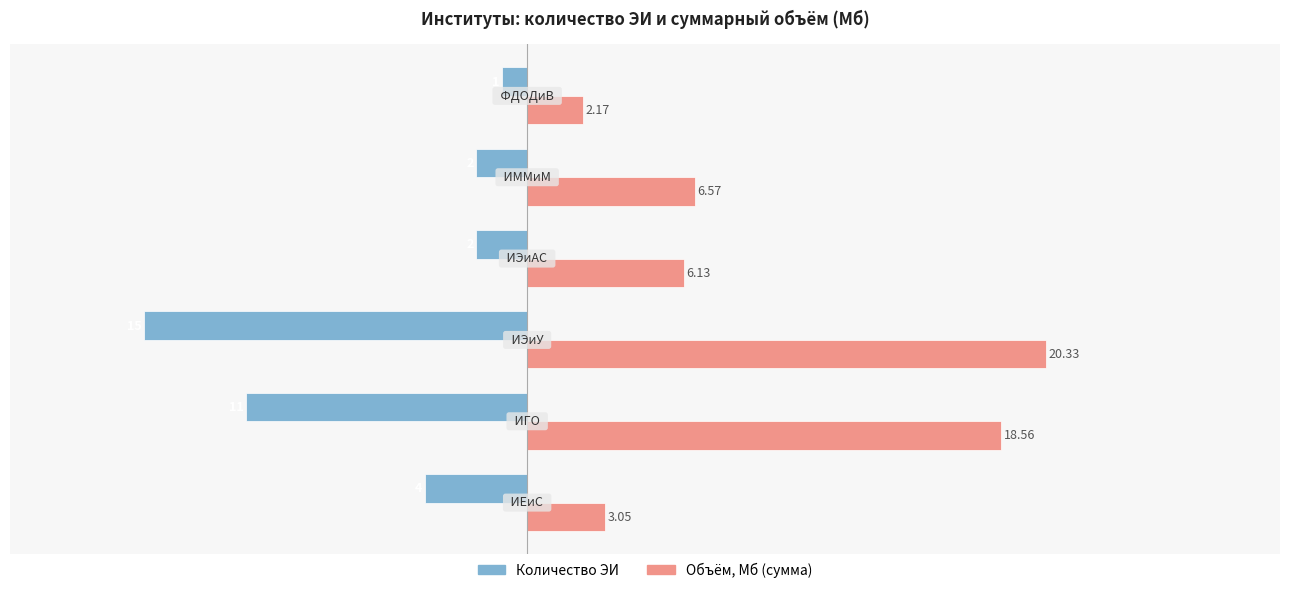

At how many categories does at least one series exceed -11?

6